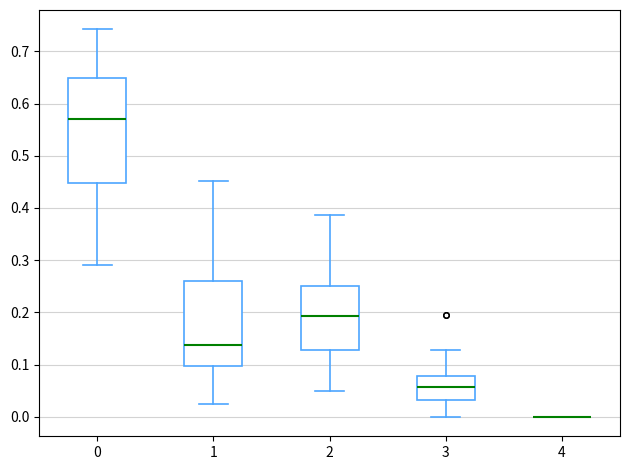

Reading left to right, transcribe this box plot: for each box, give where its median line is, the range the box spans, and where its two whiskers end, as read against the y-axis. The values are not printed on the chart, so give them approximately, as read against the axis.

0: median 0.57, box 0.45 to 0.65, whiskers 0.29 to 0.74
1: median 0.14, box 0.10 to 0.26, whiskers 0.02 to 0.45
2: median 0.19, box 0.13 to 0.25, whiskers 0.05 to 0.39
3: median 0.06, box 0.03 to 0.08, whiskers 0.00 to 0.13
4: box collapsed to a line at 0.00, whiskers 0.00 to 0.00